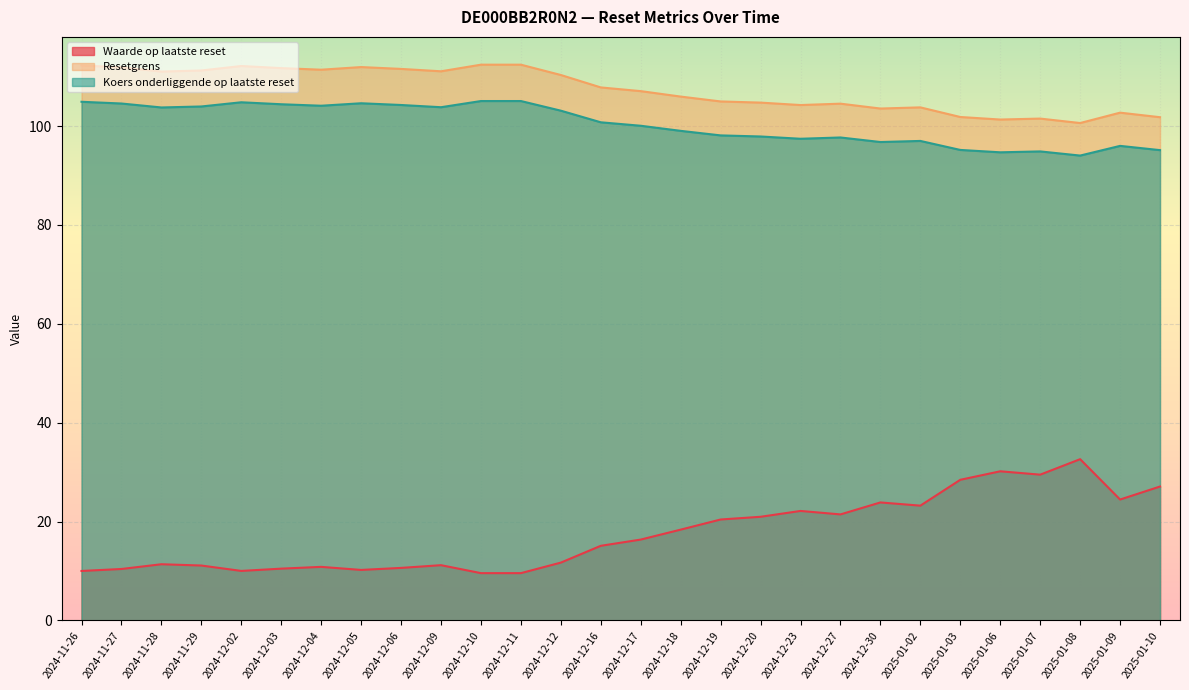

What are all the series names shown in the legend?

Waarde op laatste reset, Resetgrens, Koers onderliggende op laatste reset